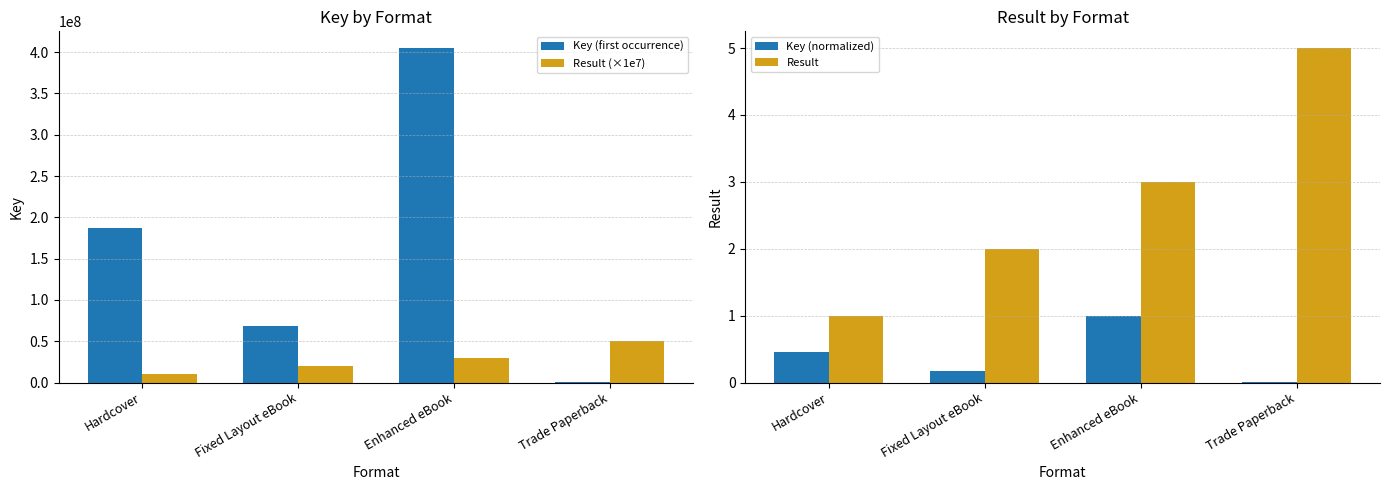

What are all the series names shown in the legend?

Key (first occurrence), Result (×1e7), Key (normalized), Result